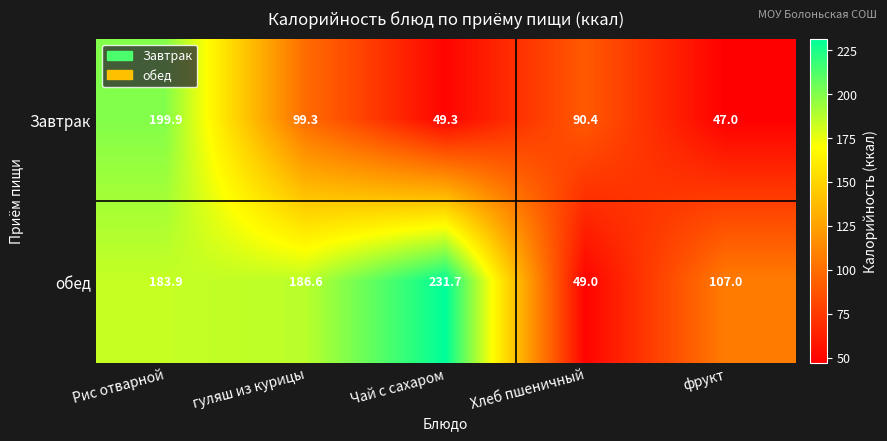

Reading left to right, transcribe all the data shown in this chart.

Завтрак: 199.9	99.3	49.3	90.4	47.0
обед: 183.9	186.6	231.7	49.0	107.0